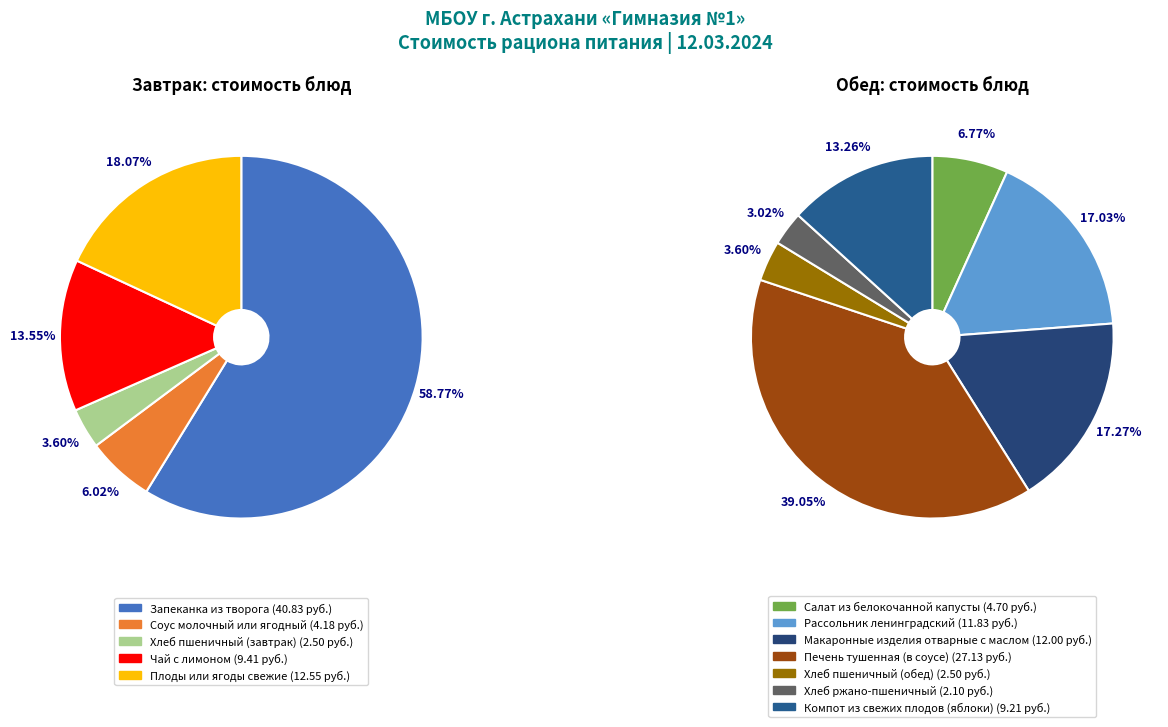

How many segments does this pie chart have?

12